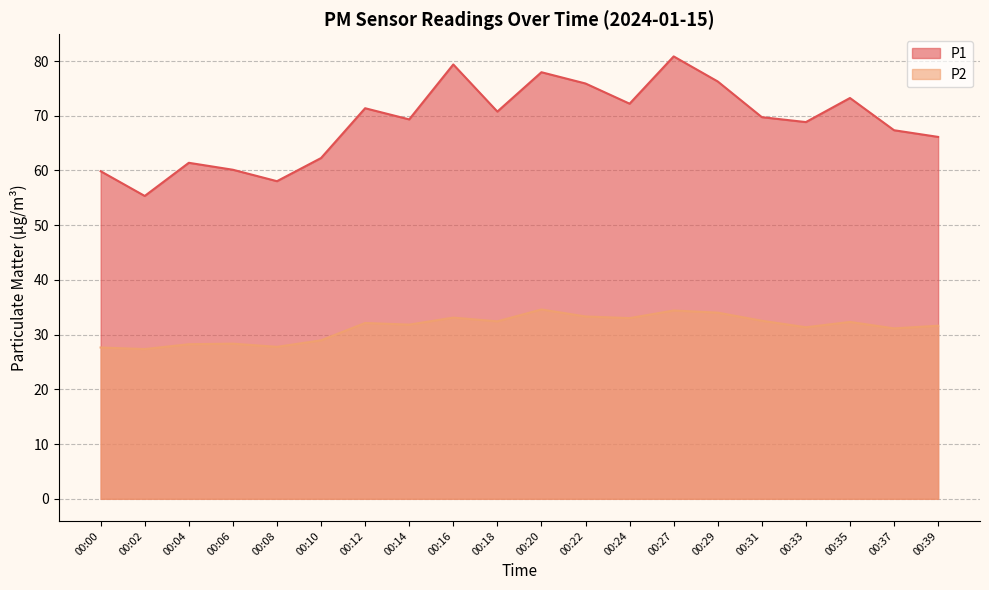

What is the spread (max minus min) of values at 00:29?

42.2